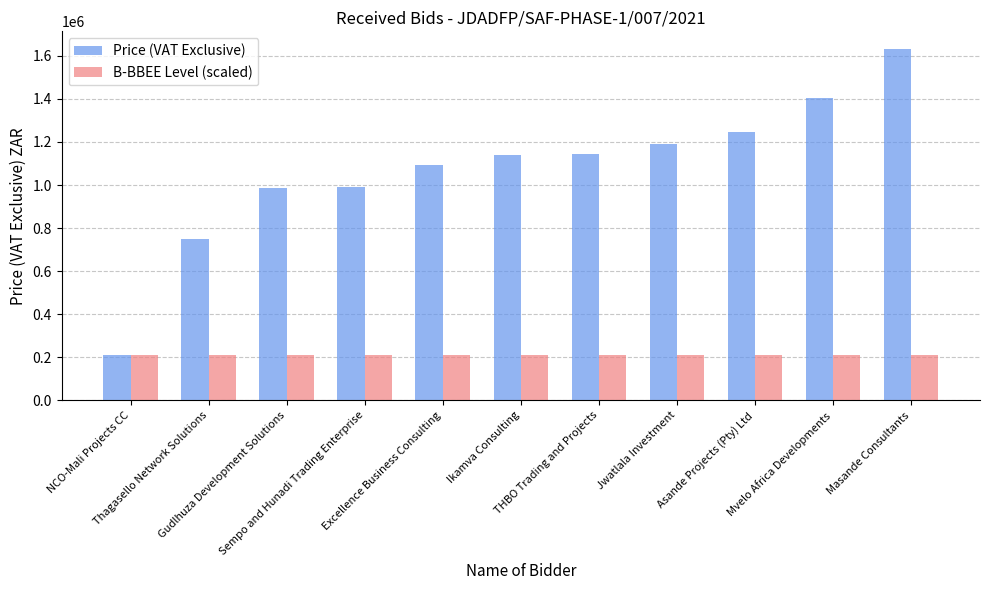

List the series in order of their peak value, highest first.

Price (VAT Exclusive), B-BBEE Level (scaled)